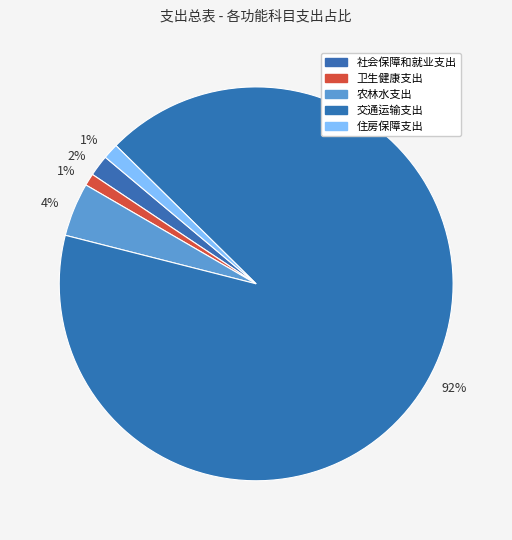

To the nearest percent, what is the average slice percentage?

20%